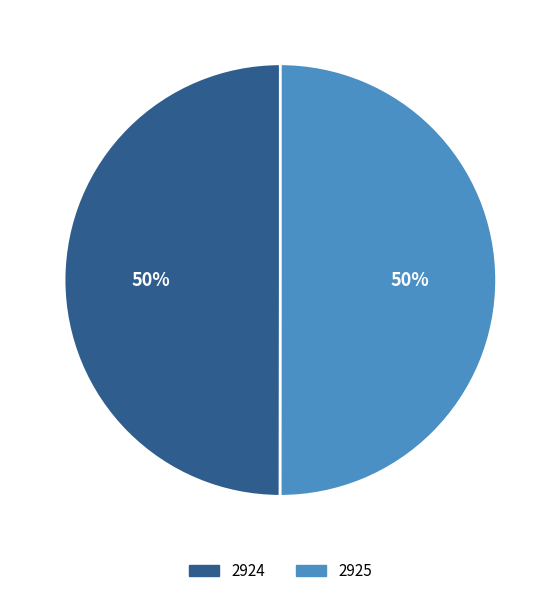

What is the ratio of the value at 2925 to the value at 2924?

1.0